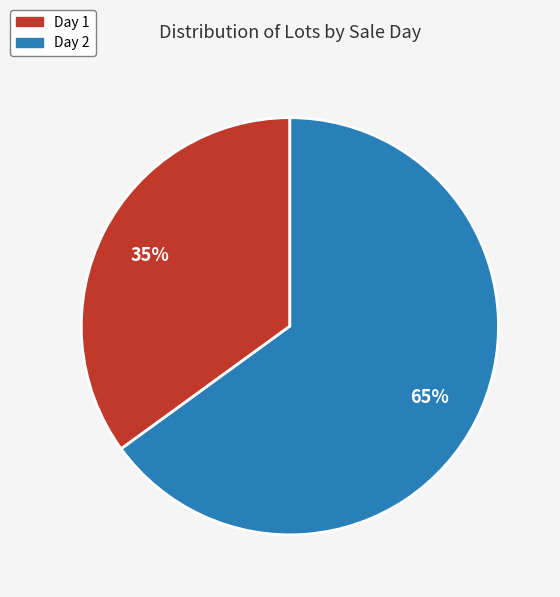

Do Day 2 and Day 1 together represent more than half of the pie?

Yes